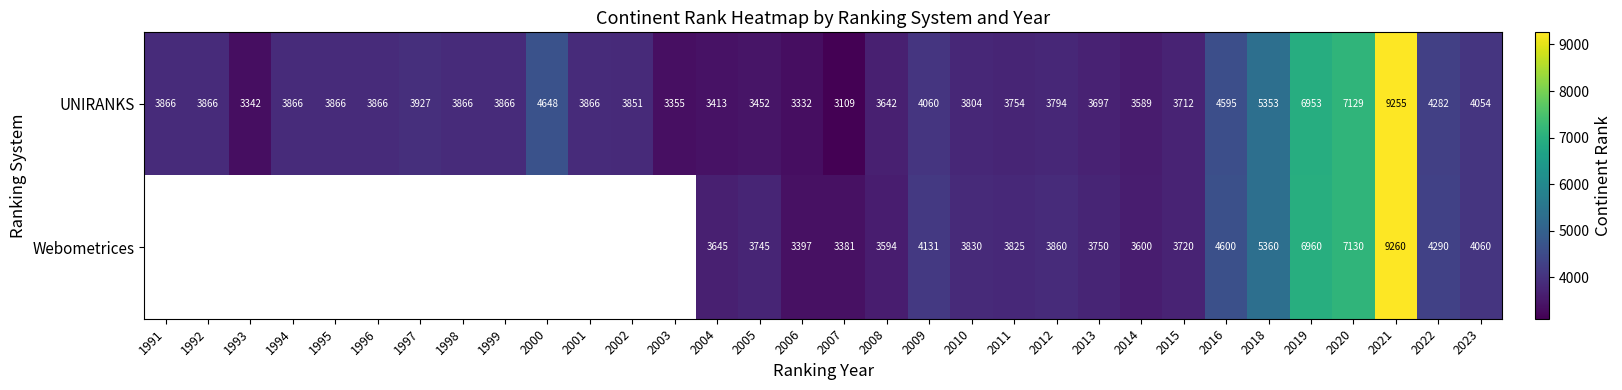

What is the smallest value displayed?

3109.0